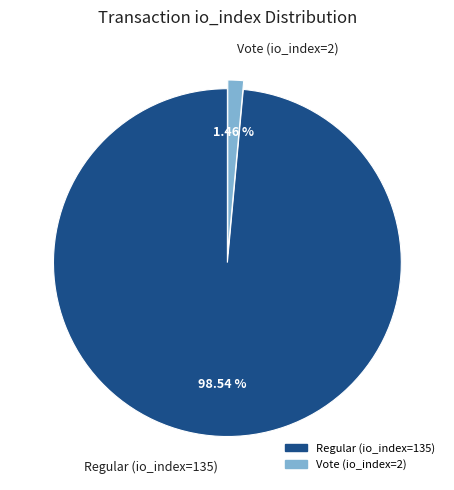

Is there any slice that represents more than half of the pie?

Yes